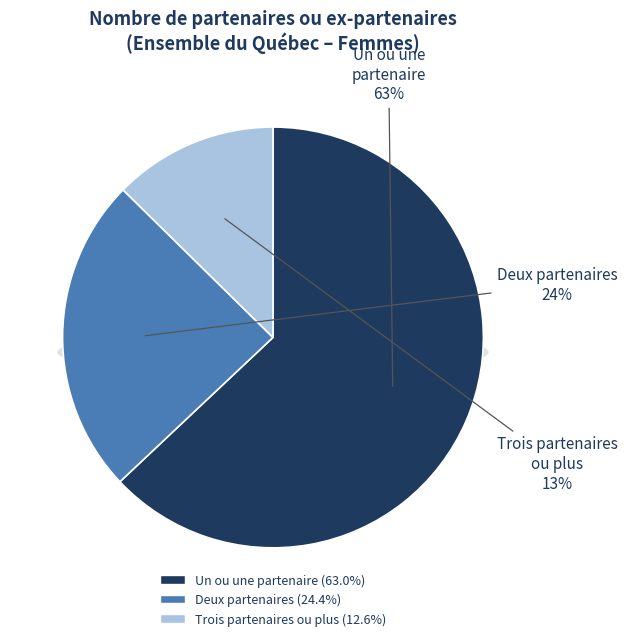

Count the number of slices in the pie.

3